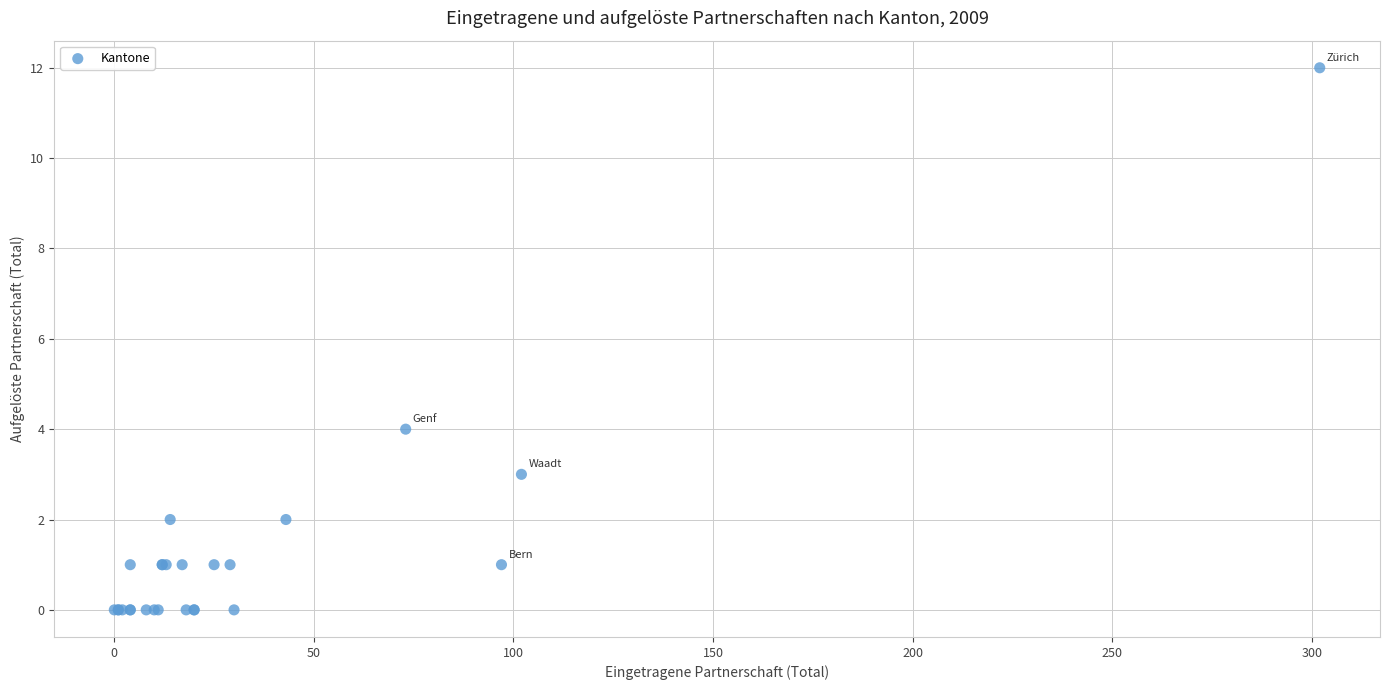

What Y value in the scatter plot is closest to 6?

4